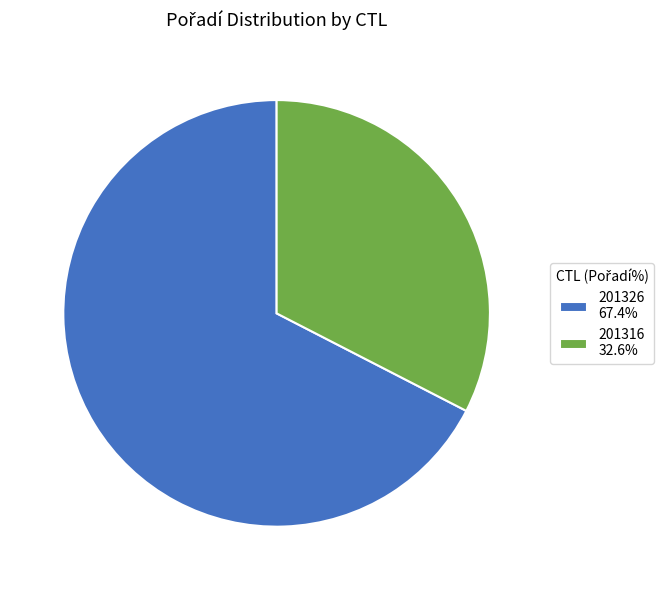

Which slice is the largest?

201326